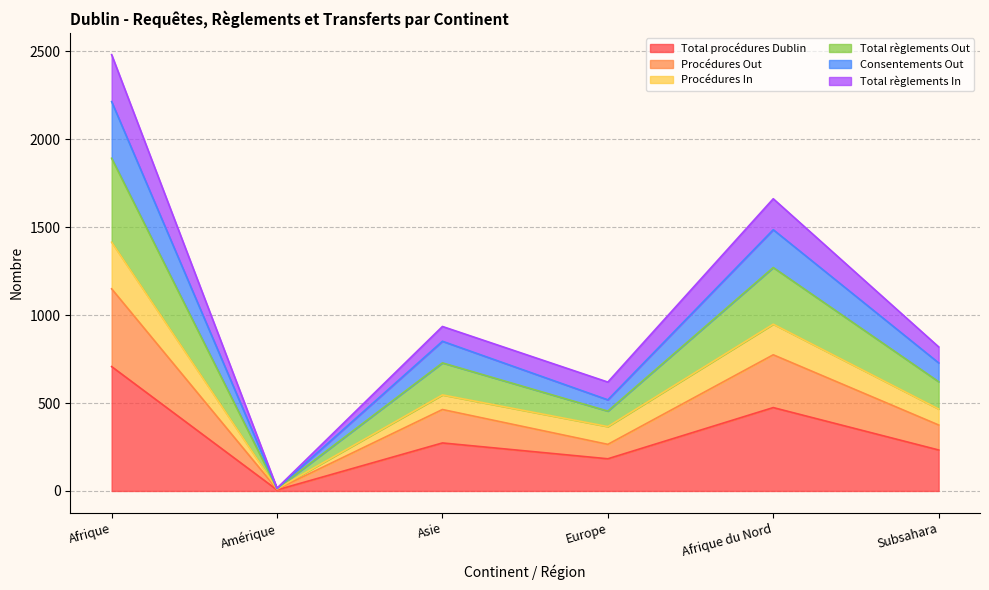

Count the number of data series in this chart.

6